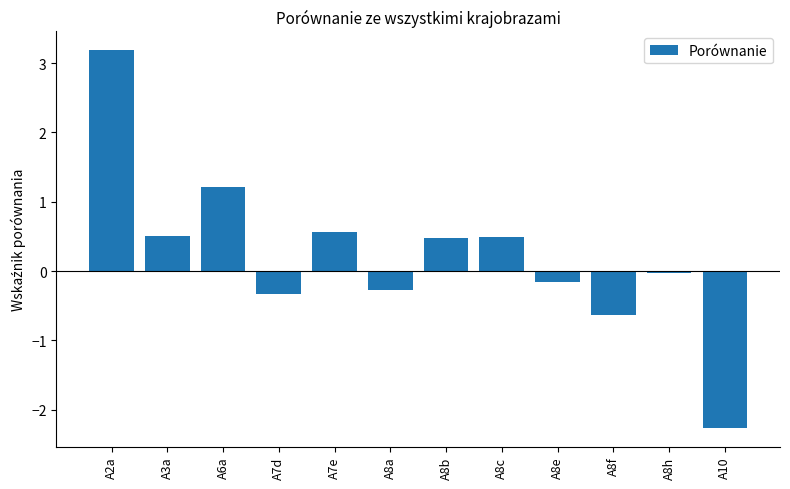

What is the approximate value at A8a?

-0.3